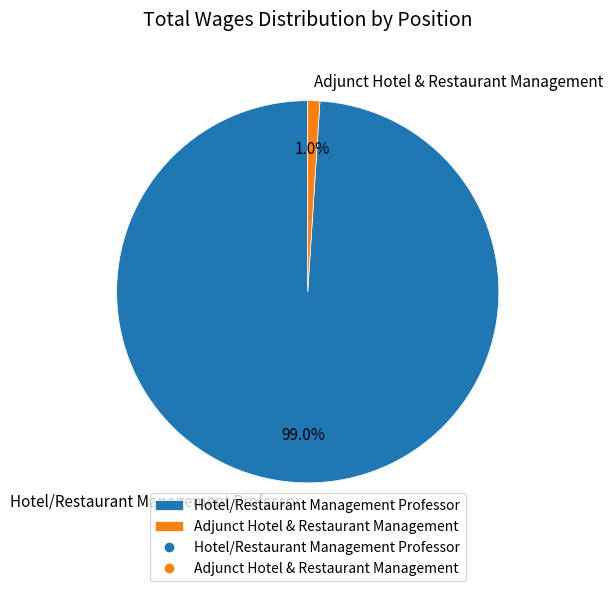

Count the number of slices in the pie.

2